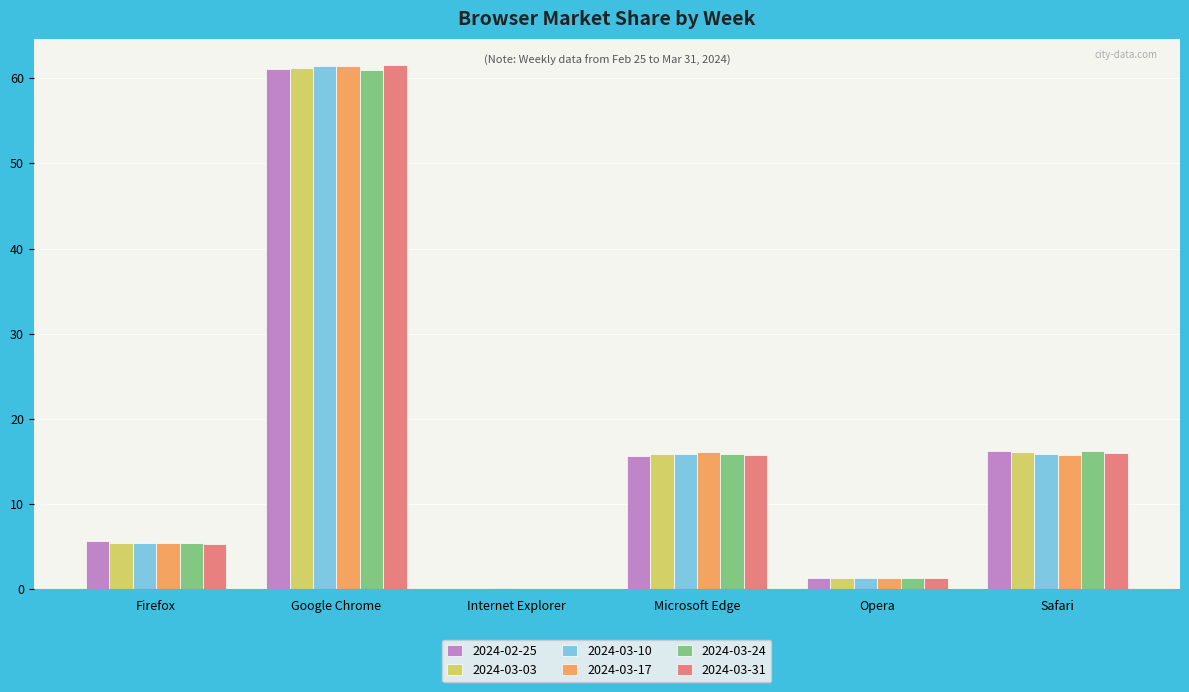

What is the average value of the 2024-03-10 series?

16.7